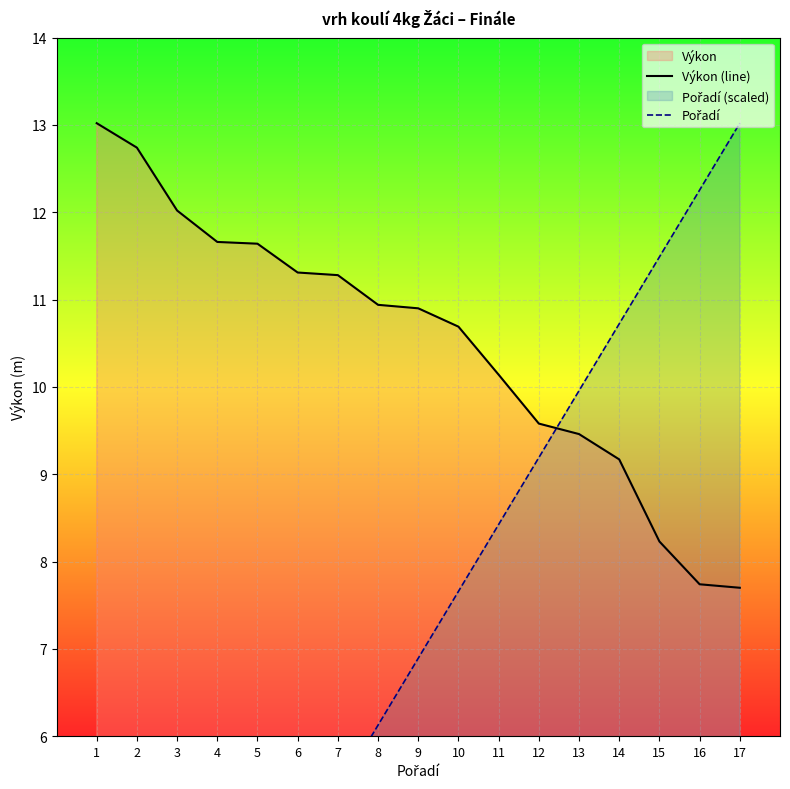

Reading left to right, what are all the values shown in this chart?

Výkon (line): 1=13.0	2=12.7	3=12.0	4=11.7	5=11.6	6=11.3	7=11.3	8=10.9	9=10.9	10=10.7	11=10.1	12=9.6	13=9.5	14=9.2	15=8.2	16=7.7	17=7.7
Pořadí: 1=0.8	2=1.5	3=2.3	4=3.1	5=3.8	6=4.6	7=5.4	8=6.1	9=6.9	10=7.7	11=8.4	12=9.2	13=10.0	14=10.7	15=11.5	16=12.3	17=13.0